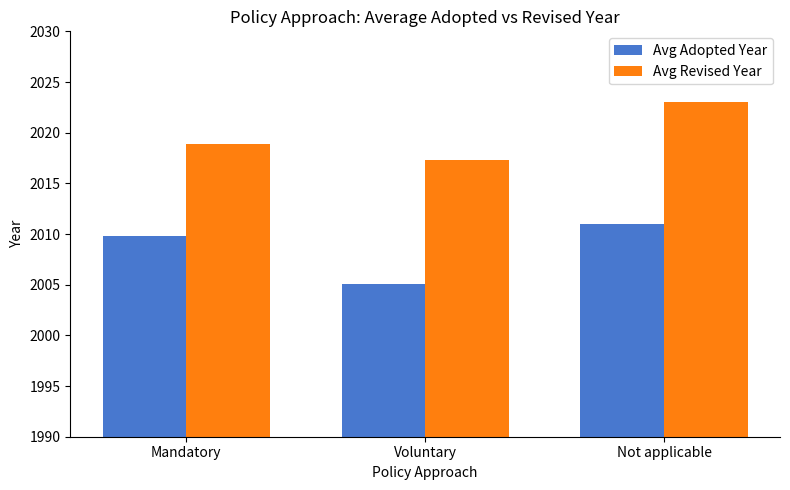

Reading right to left, what are all the values shown in this chart?

Avg Adopted Year: Not applicable=2011.0	Voluntary=2005.1	Mandatory=2009.8
Avg Revised Year: Not applicable=2023.0	Voluntary=2017.3	Mandatory=2018.9